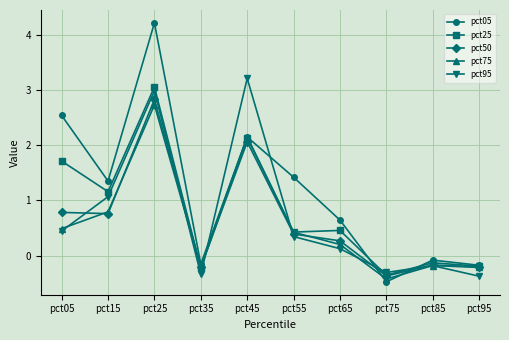

What is the value of the pct50 point at the 2nd from the left?

0.8